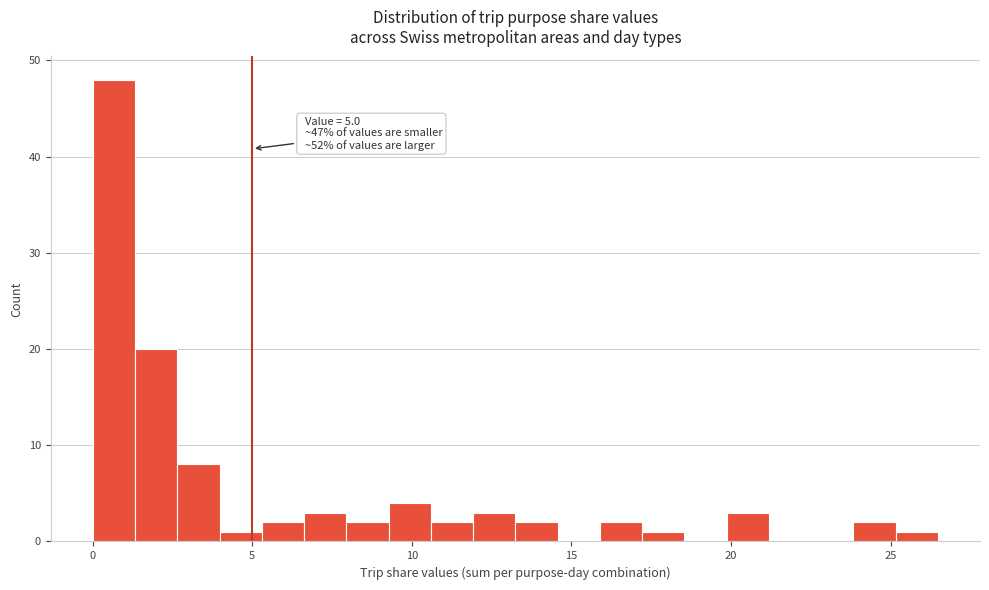

Around what value on the x-axis is the tallest bar? Give the approximate position of its centre, as read against the axis.

0.5